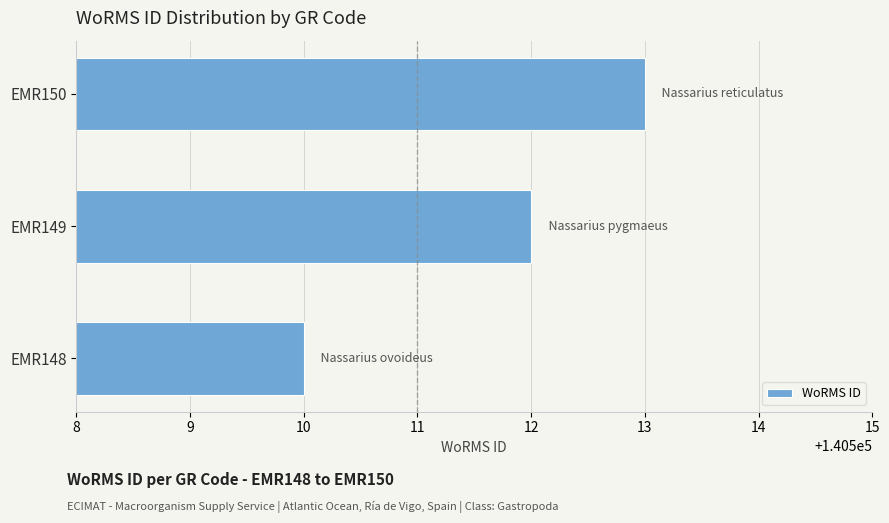

The value at EMR150 is 140513. True or false?

True